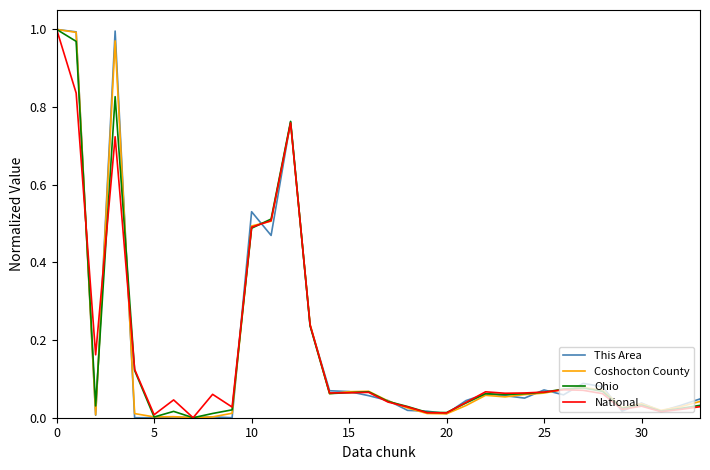

What are all the series names shown in the legend?

This Area, Coshocton County, Ohio, National